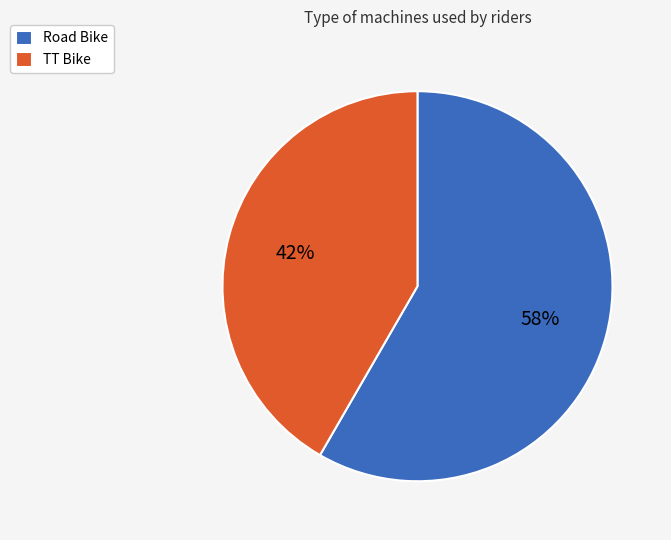

To the nearest percent, what percentage of the pie is TT Bike?

42%